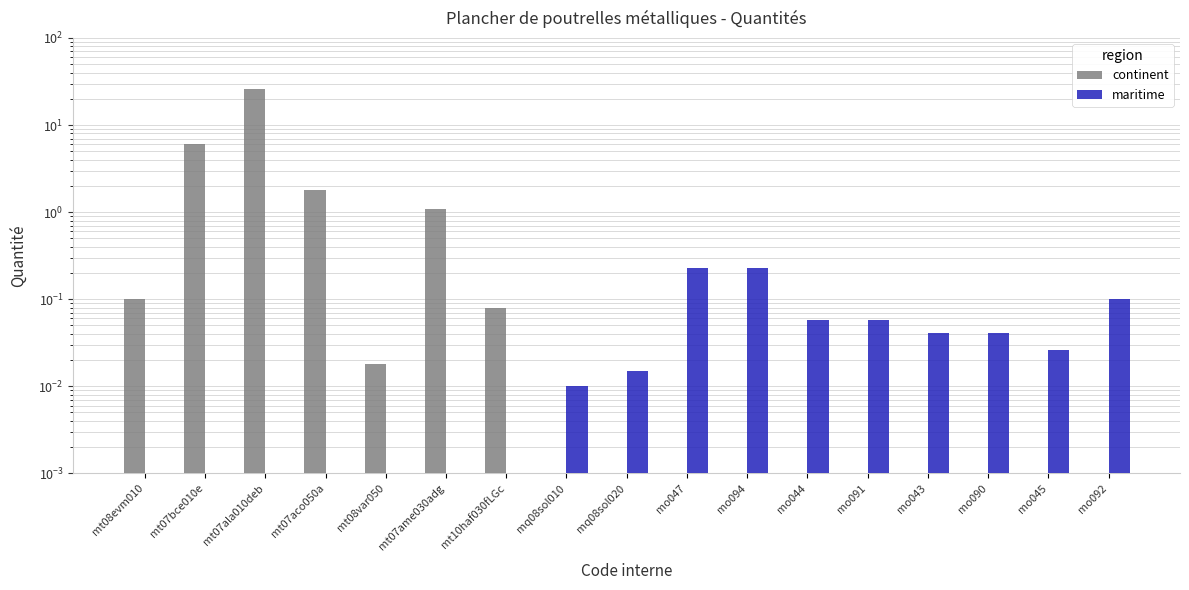

Between mo091 and mt07aco050a, which is larger?

mt07aco050a